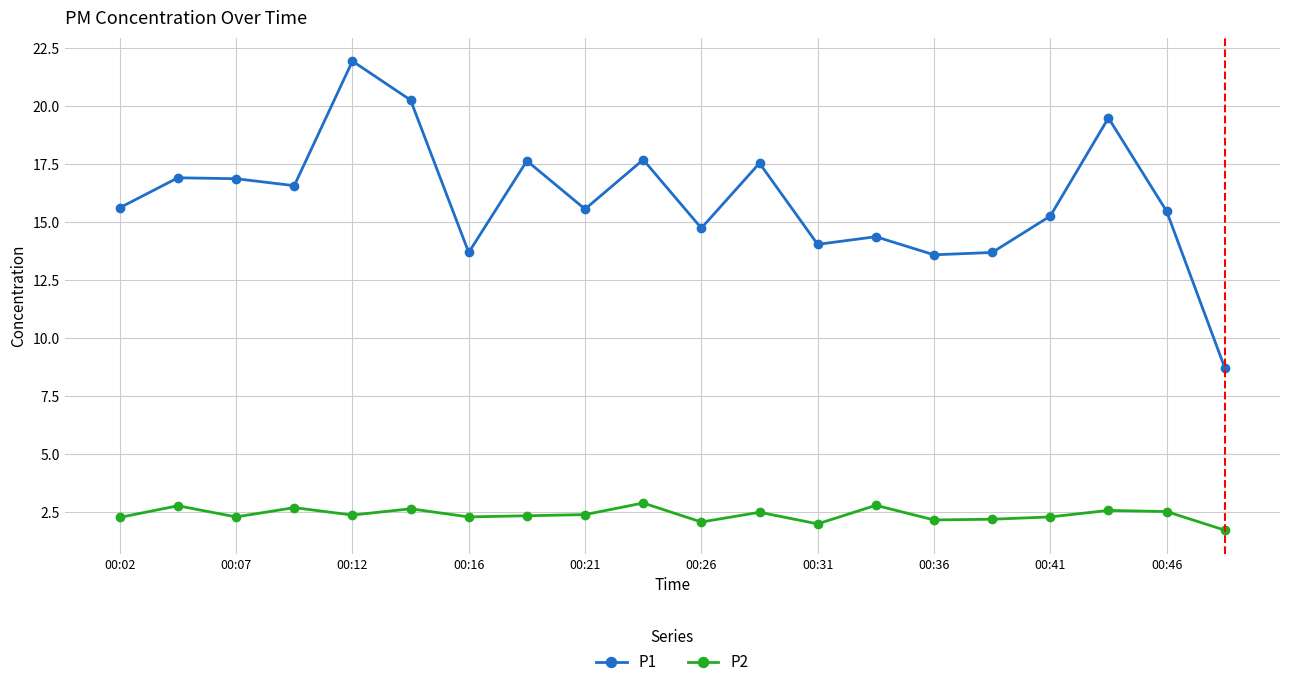

Which series has the widest spread of values?

P1